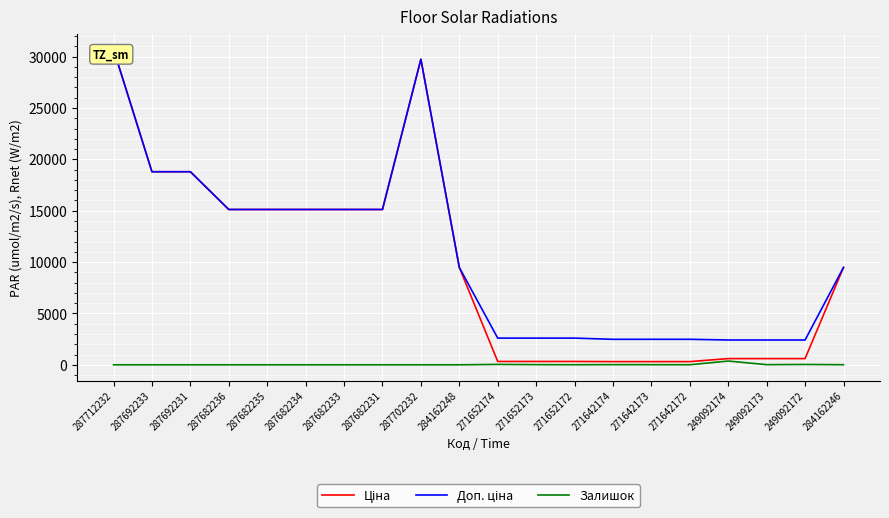

What are all the series names shown in the legend?

Ціна, Доп. ціна, Залишок